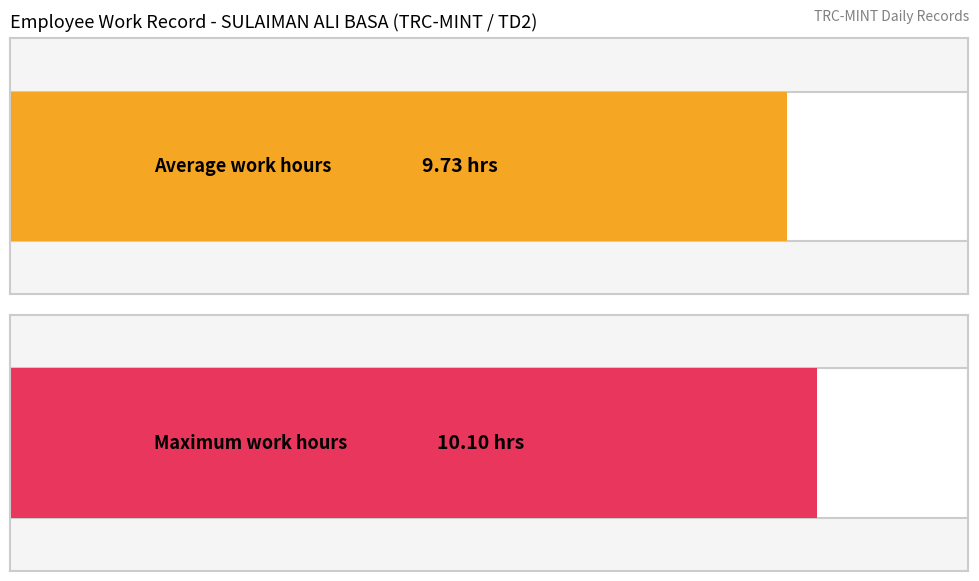

The Low (hours) series shows 15.8 at 29-Fri. True or false?

False